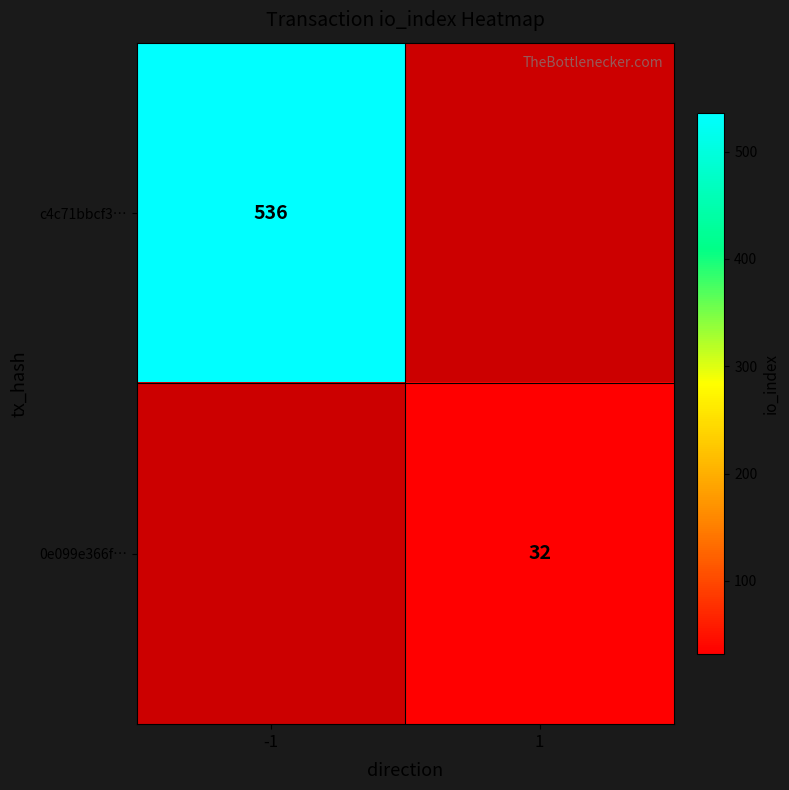

The 0e099e366f… series shows 32 at 1. True or false?

True